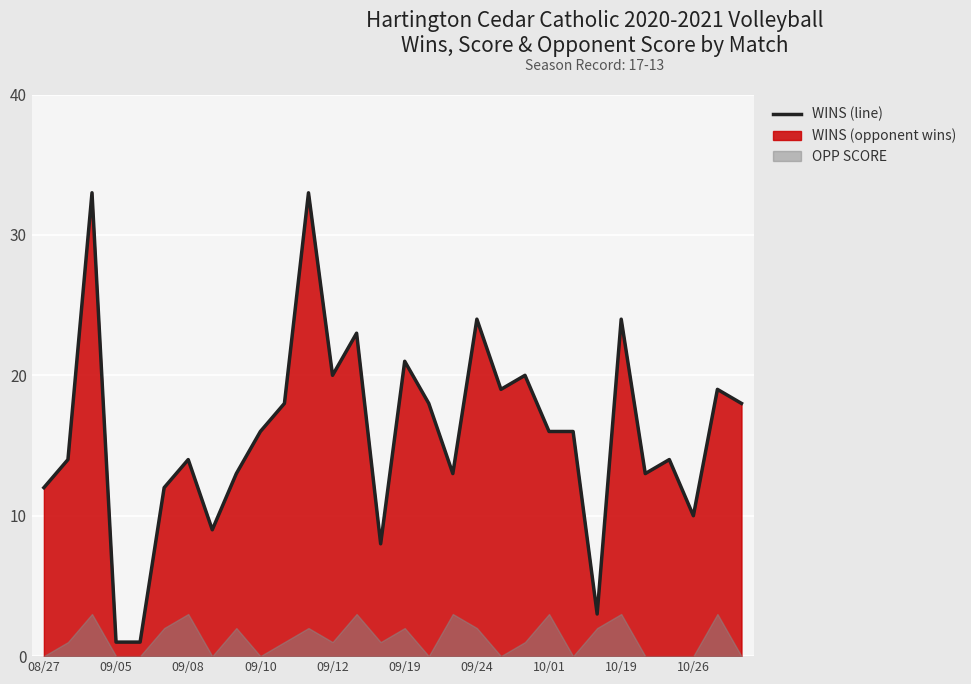

What is the change in value from 08/27 to 09/12?

+8